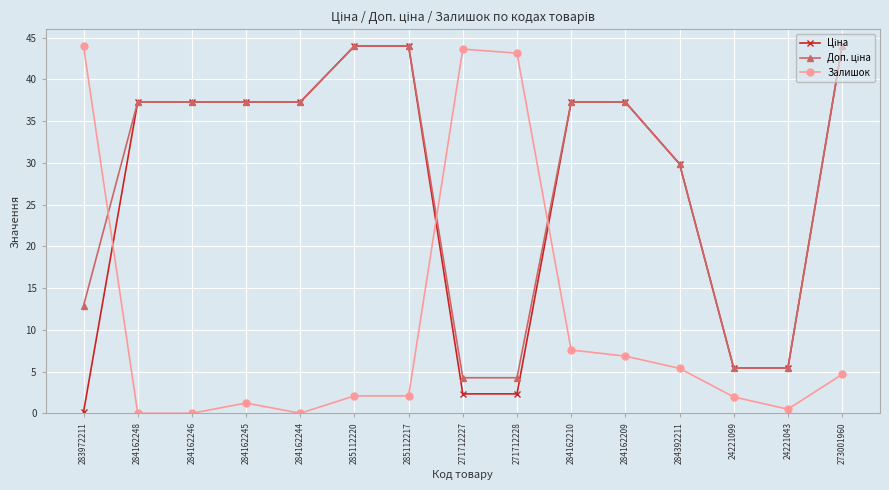

The value of Залишок at 271712228 is 43.1. True or false?

True